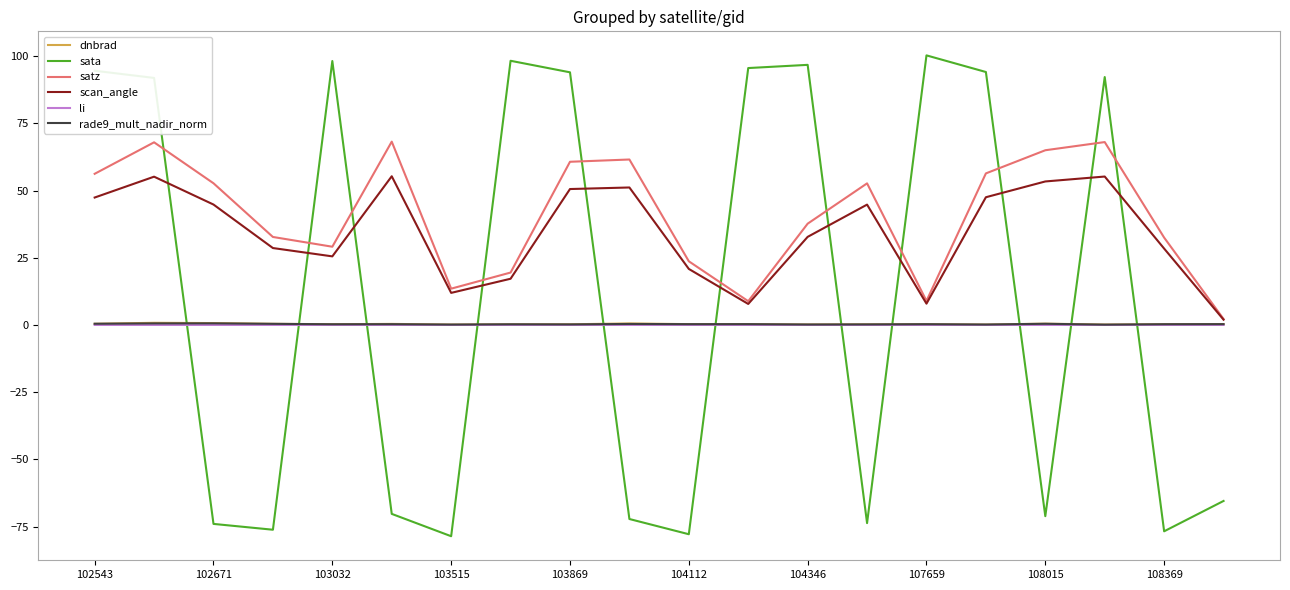

What is the maximum value shown in the chart?

100.3